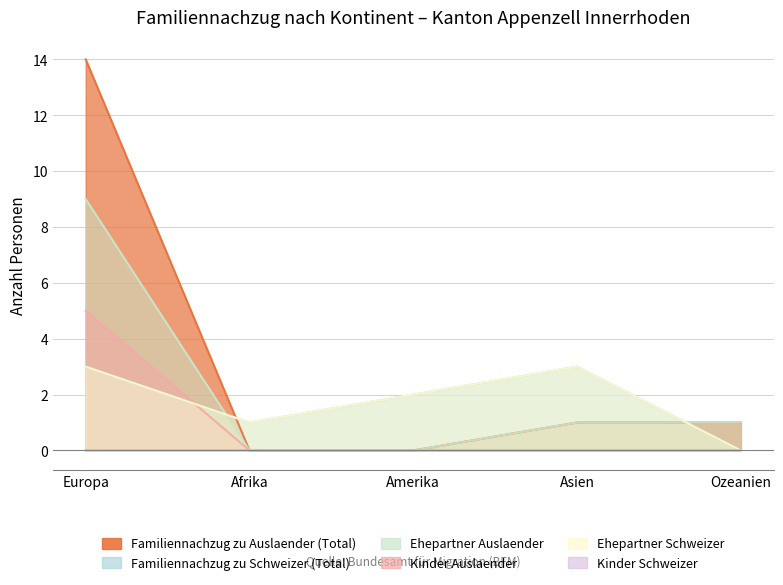

Which has a higher value, Asien or Afrika?

Asien